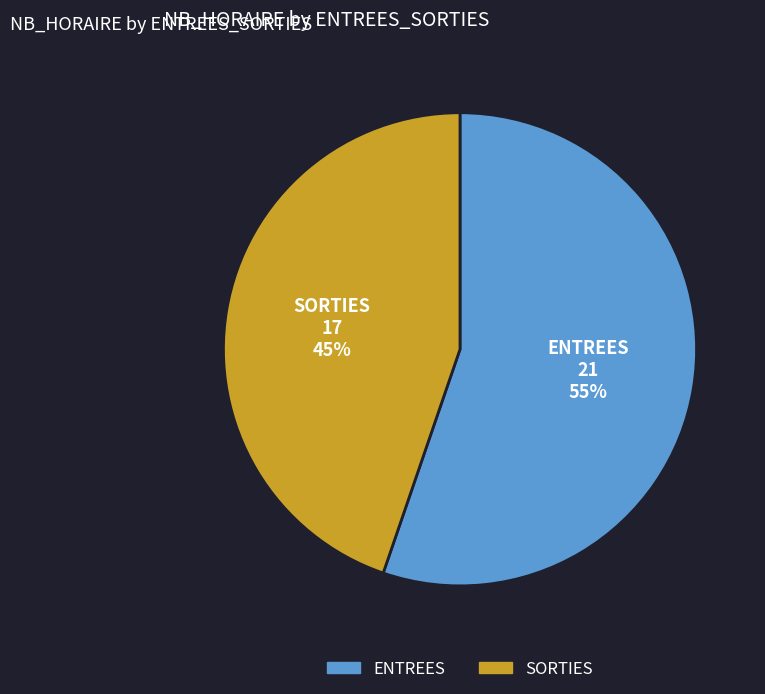

What percentage is the ENTREES slice, to the nearest percent?

55%